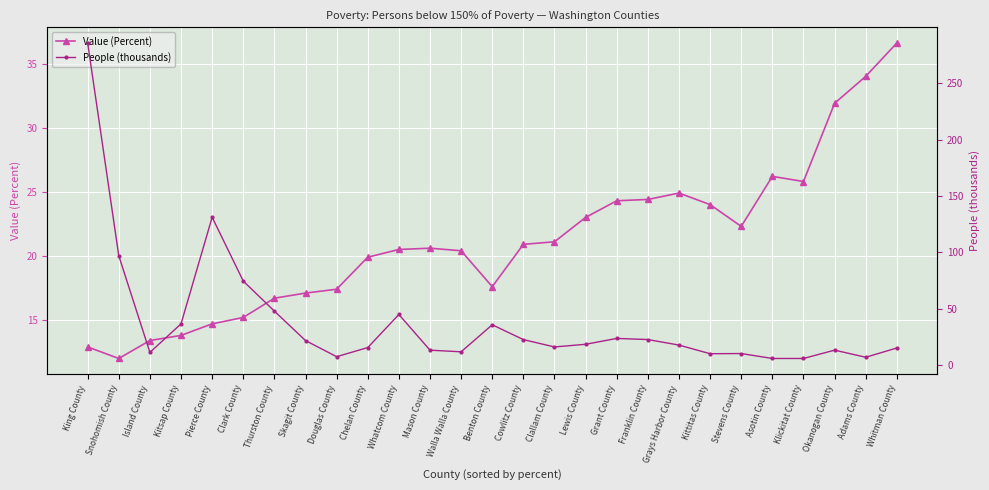

What is the label of the 2nd point from the left?

Snohomish County